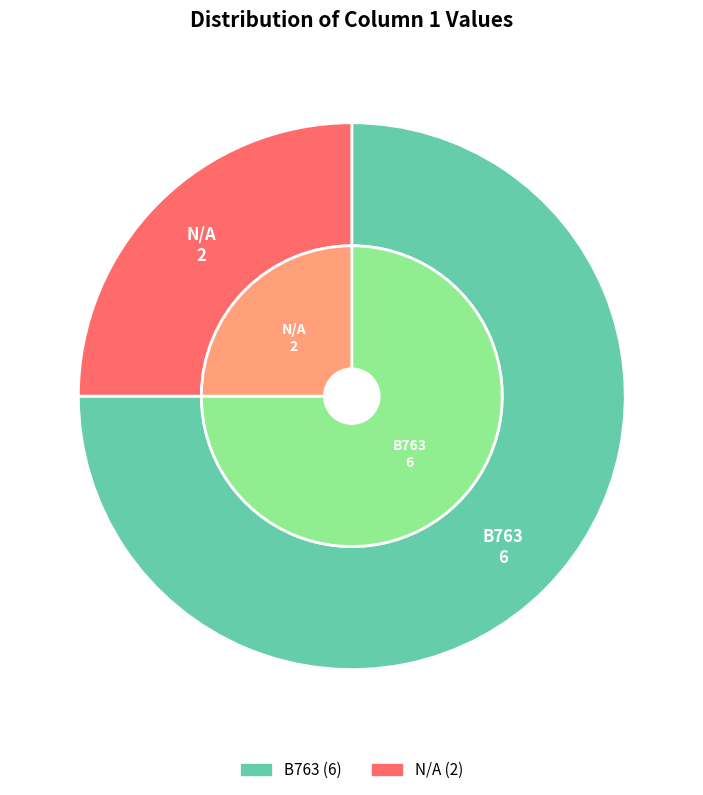

Approximately how many times larger is the value at B763 compared to N/A?

3.0